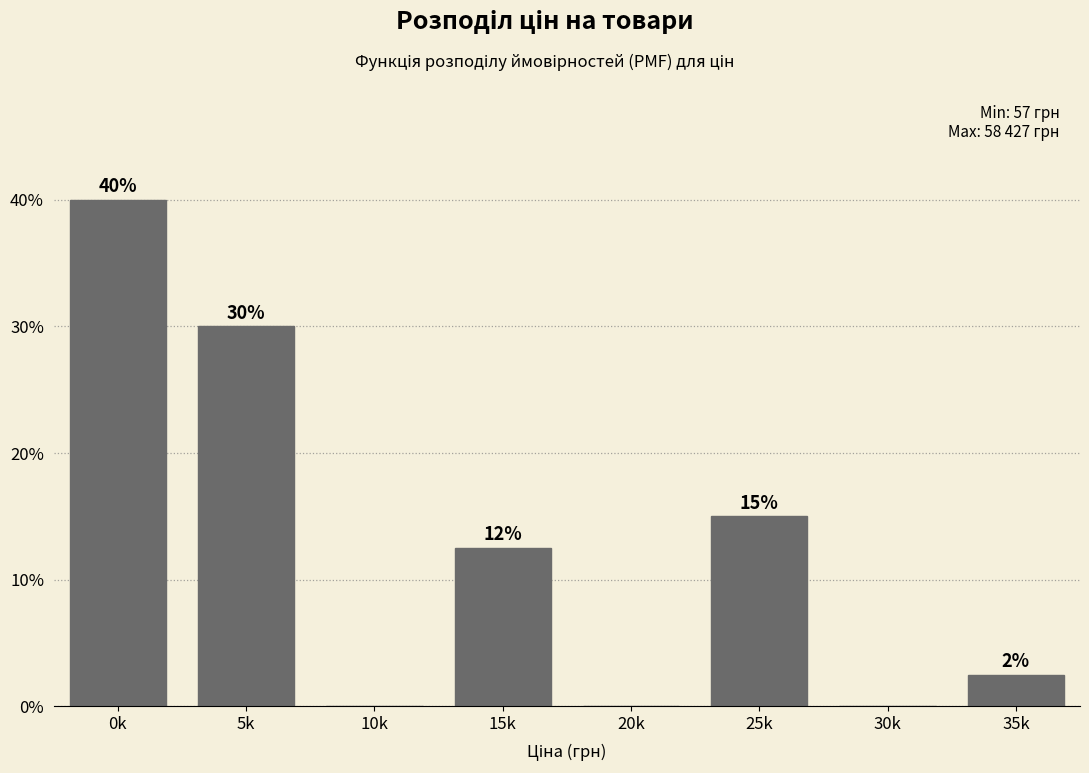

Is it true that the value at 10k is 0.0?

True